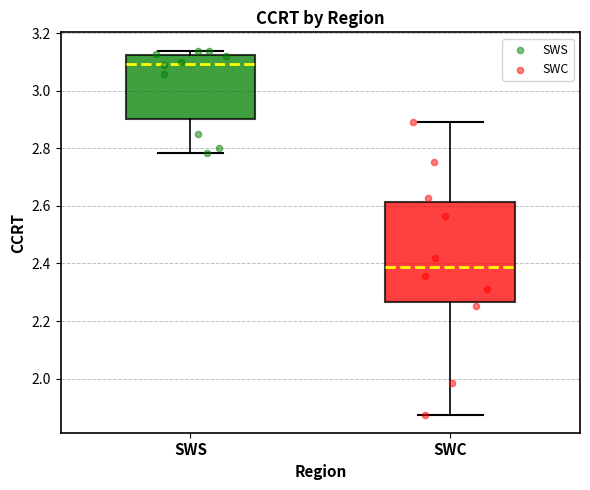

Comparing the boxes themselves (not the whiskers), which one is the tallest?

SWC